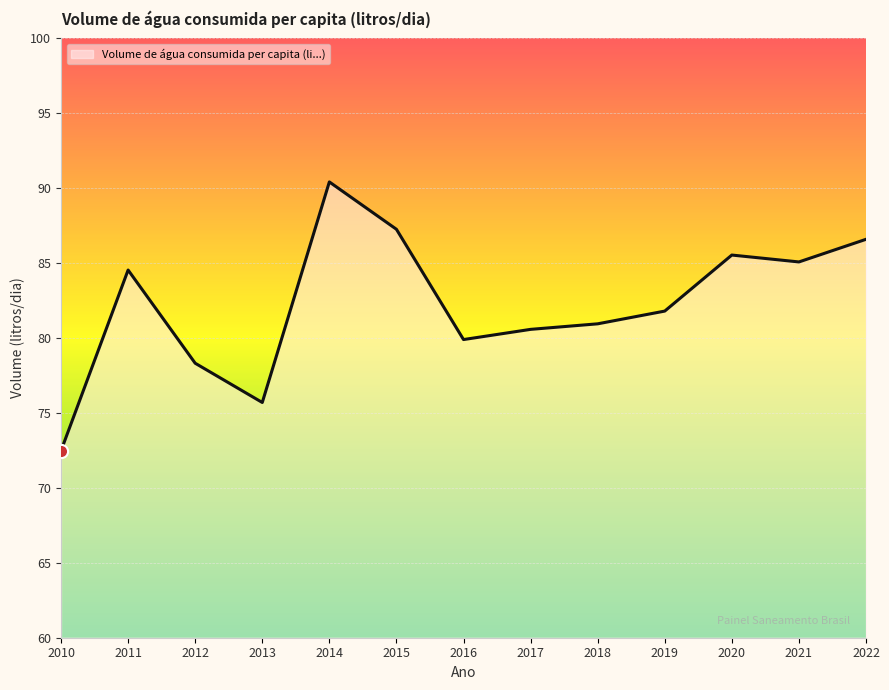

What is the ratio of the value at 2021 to the value at 2010?

1.2